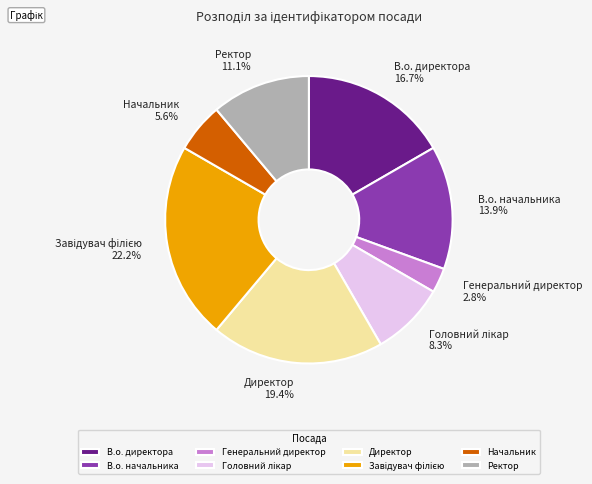

To the nearest percent, what portion does Начальник represent?

6%